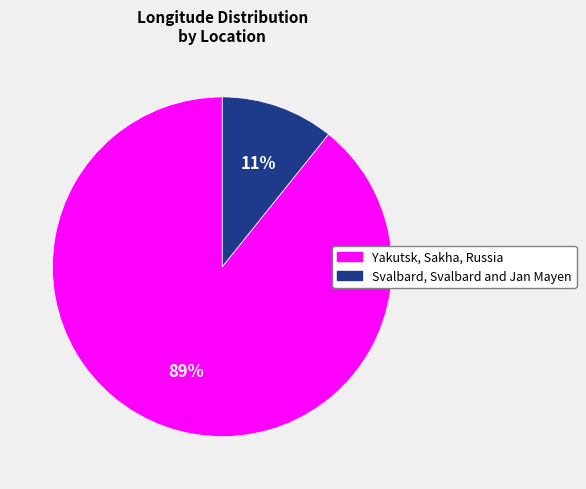

Do Svalbard, Svalbard and Jan Mayen and Yakutsk, Sakha, Russia together represent more than half of the pie?

Yes